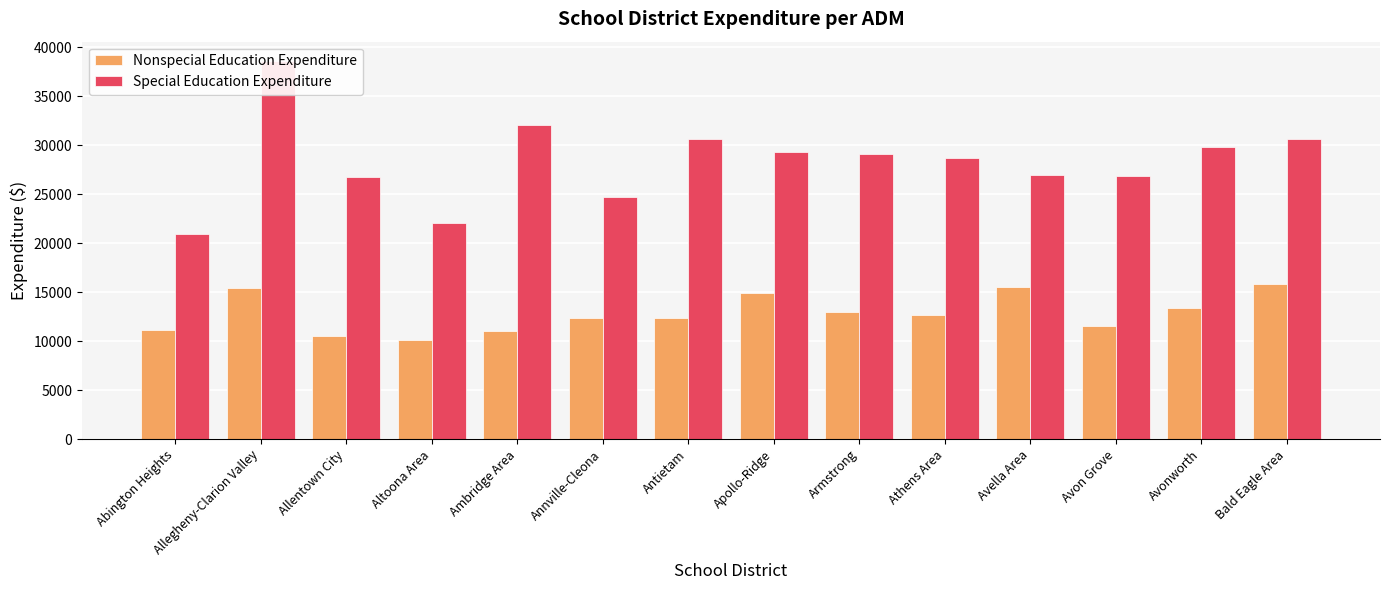

What is the sum of all Special Education Expenditure values?

397290.3